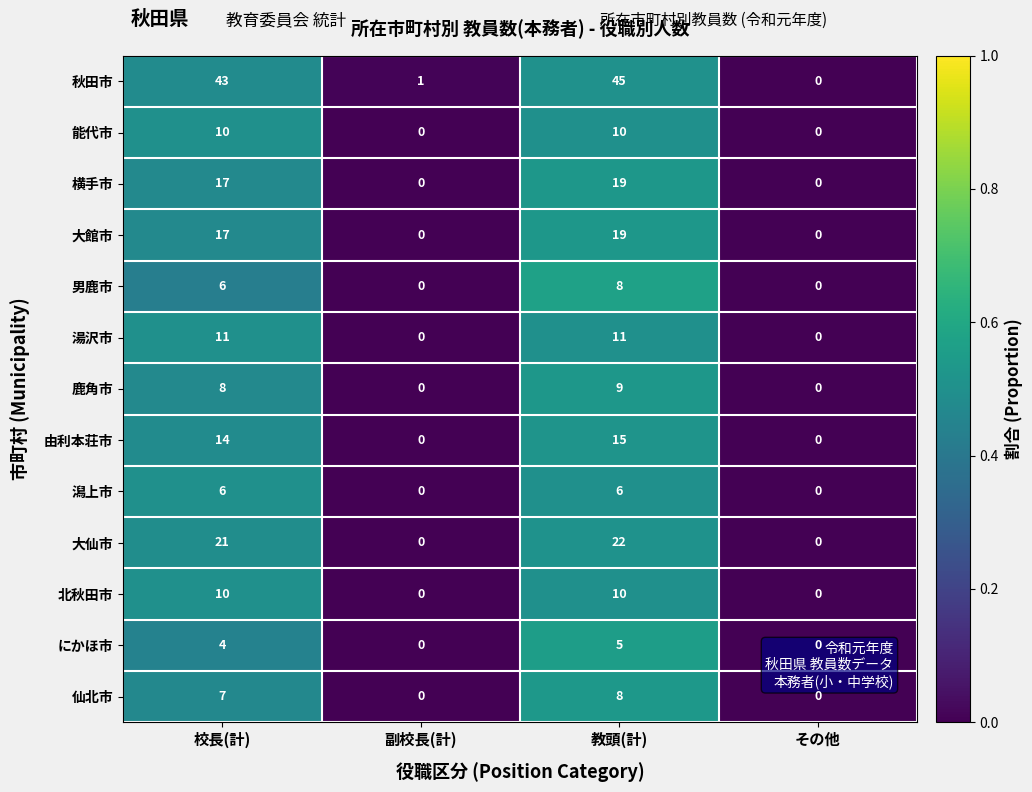

How many values in the 能代市 series are below 10?

2